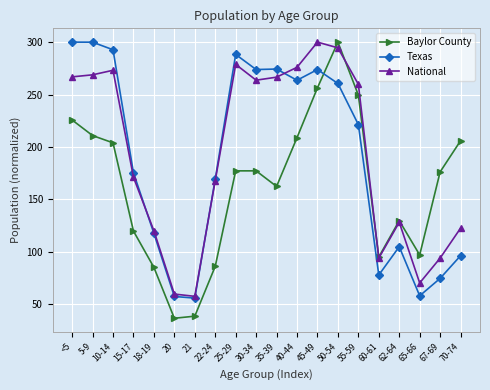

Between 18-19 and 30-34, which series saw the biggest shift?

Texas